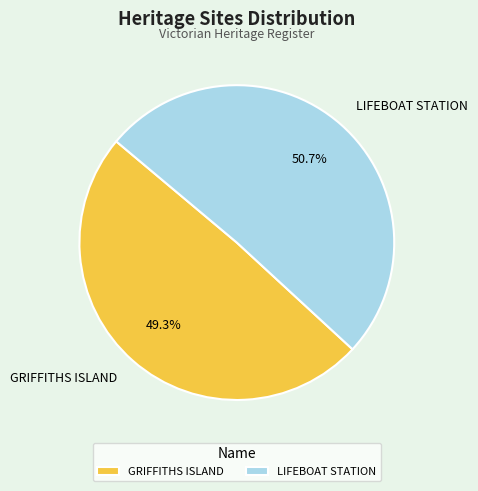

Is it true that LIFEBOAT STATION is 57% of the pie?

False